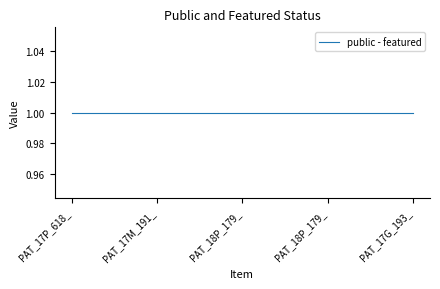

What is the total value across all series at PAT_17G_193_013_web?

1